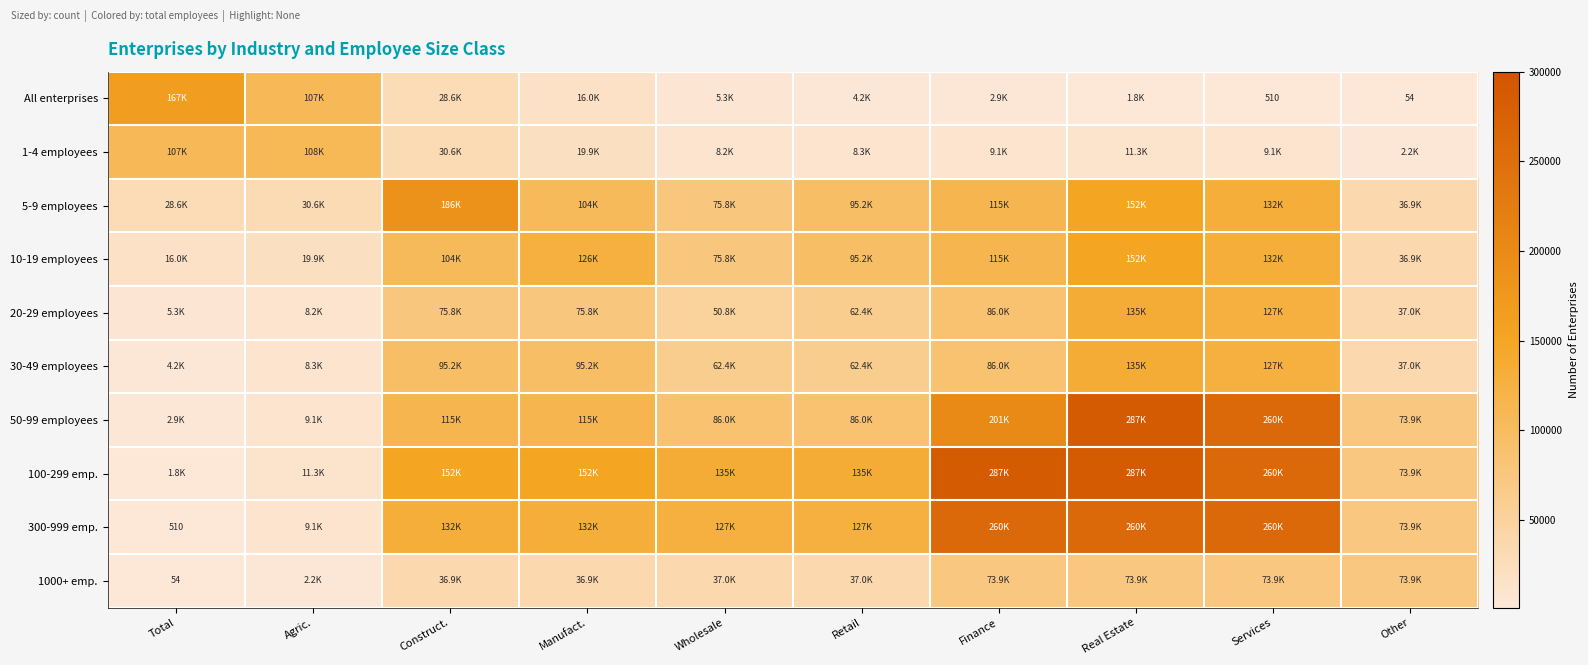

What is the maximum value shown in the chart?

286980